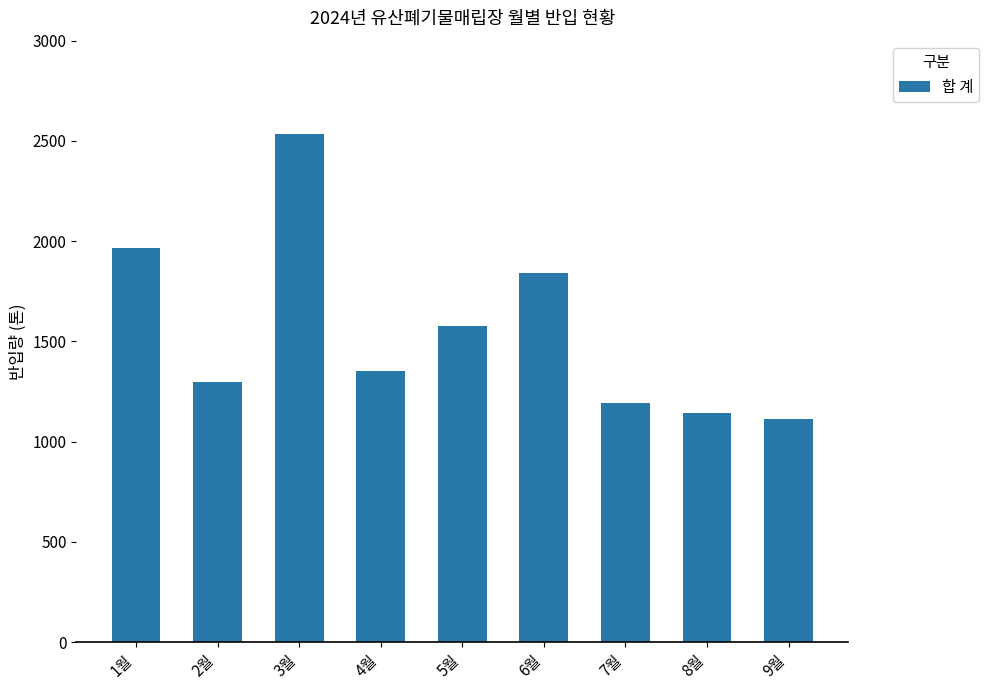

Which category has the highest value across all series?

3월